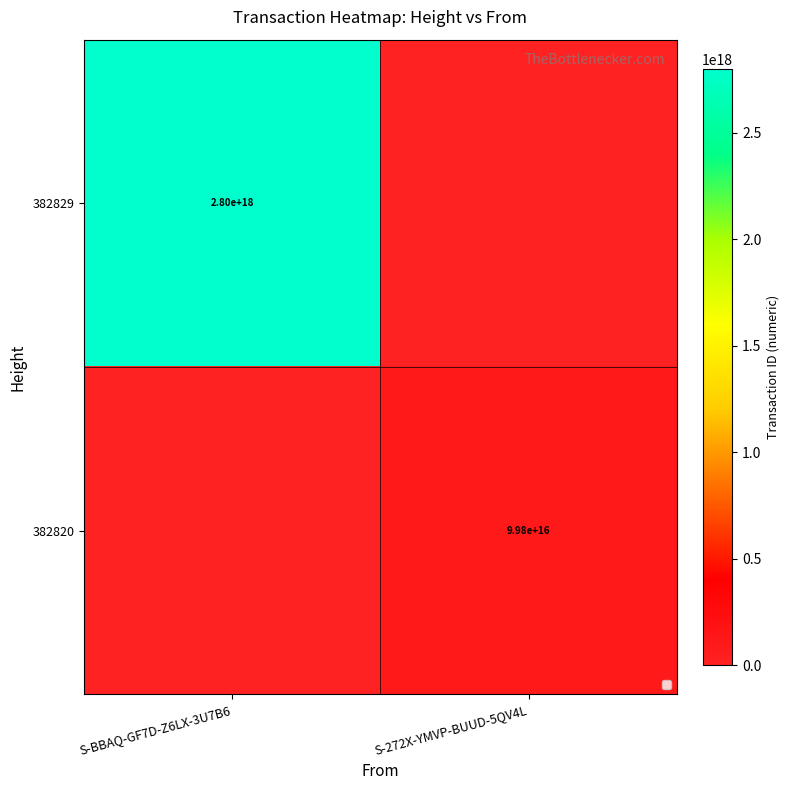

At which category does the chart reach its minimum across all series?

S-272X-YMVP-BUUD-5QV4L